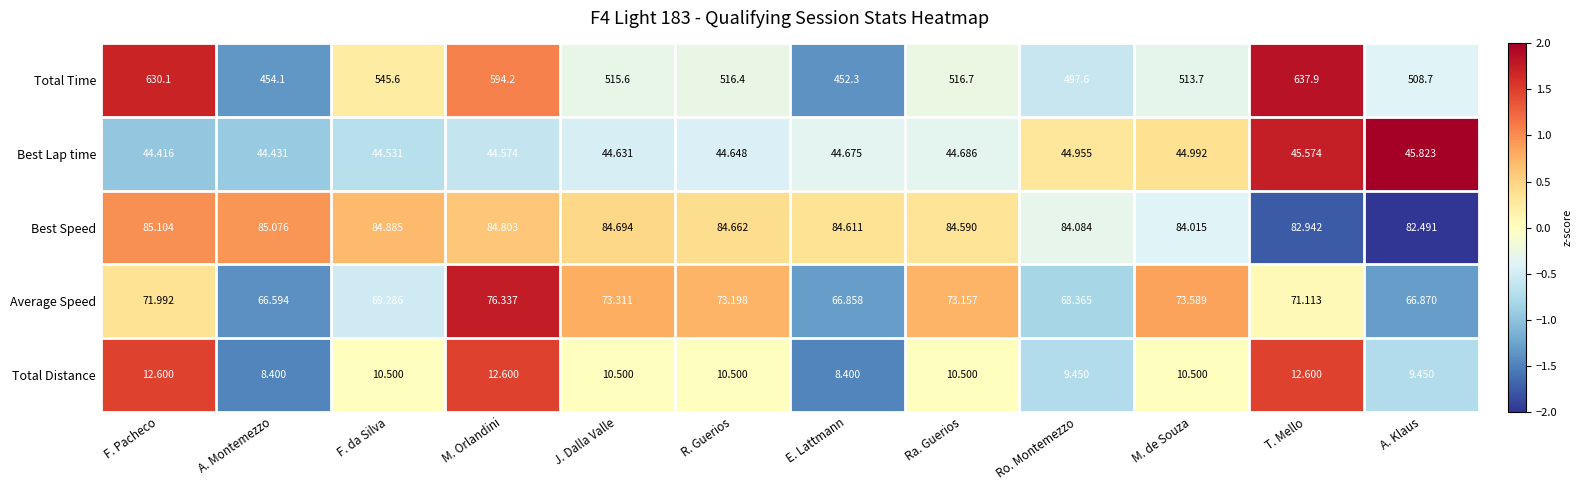

At which label does Total Time reach its peak?

T. Mello